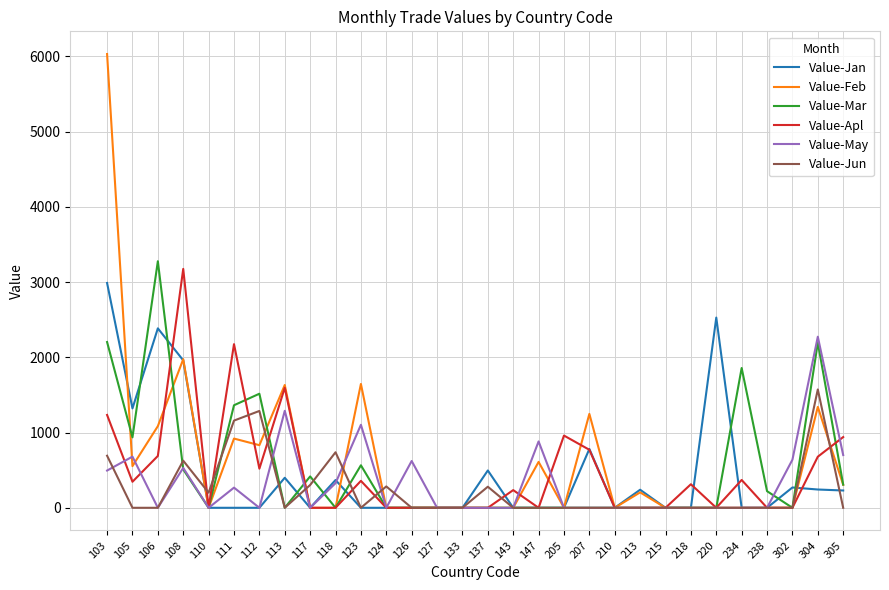

What is the maximum value shown in the chart?

6031